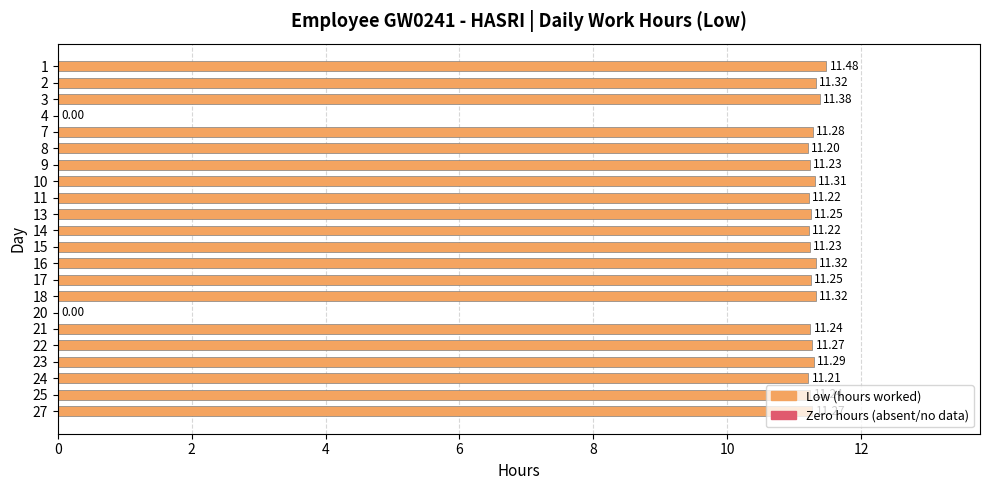

What is the greatest value displayed?

11.5